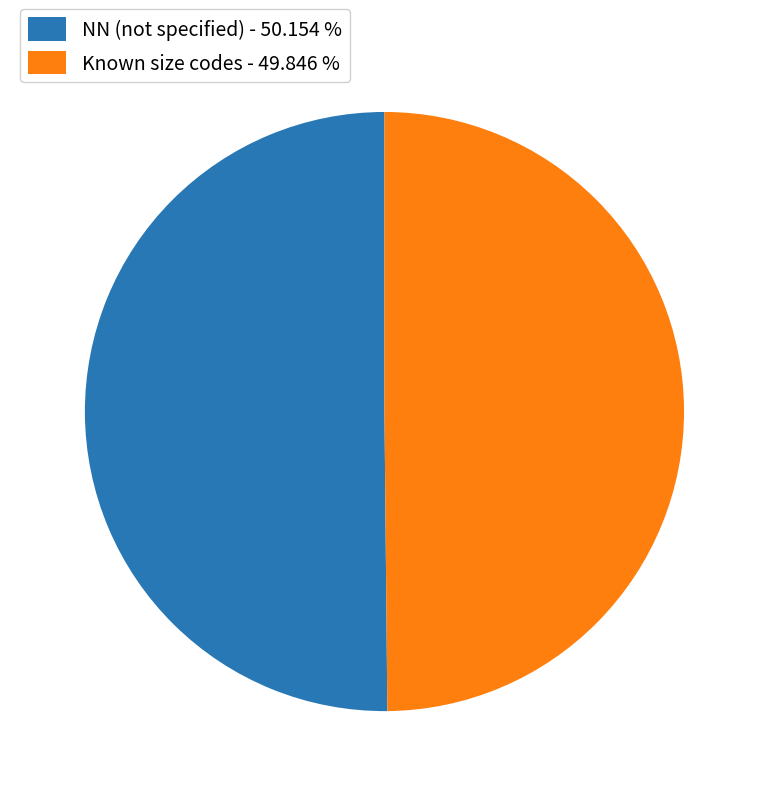

Combined, do NN (not specified) - 50.154 % and Known size codes - 49.846 % account for over 50%?

Yes